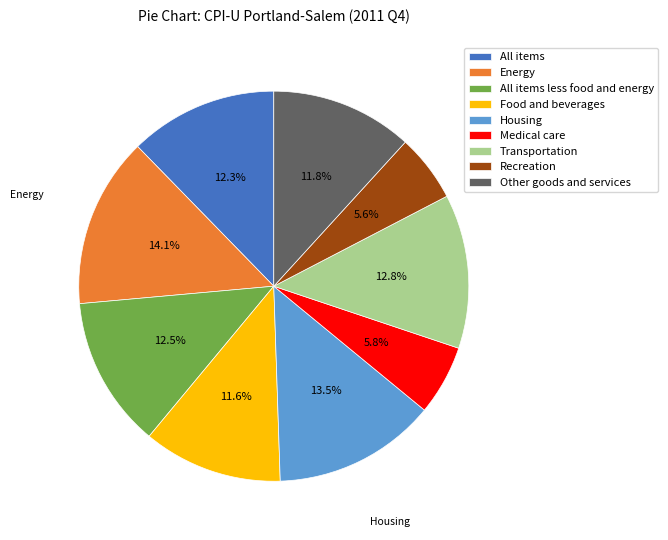

Is there any slice that represents more than half of the pie?

No